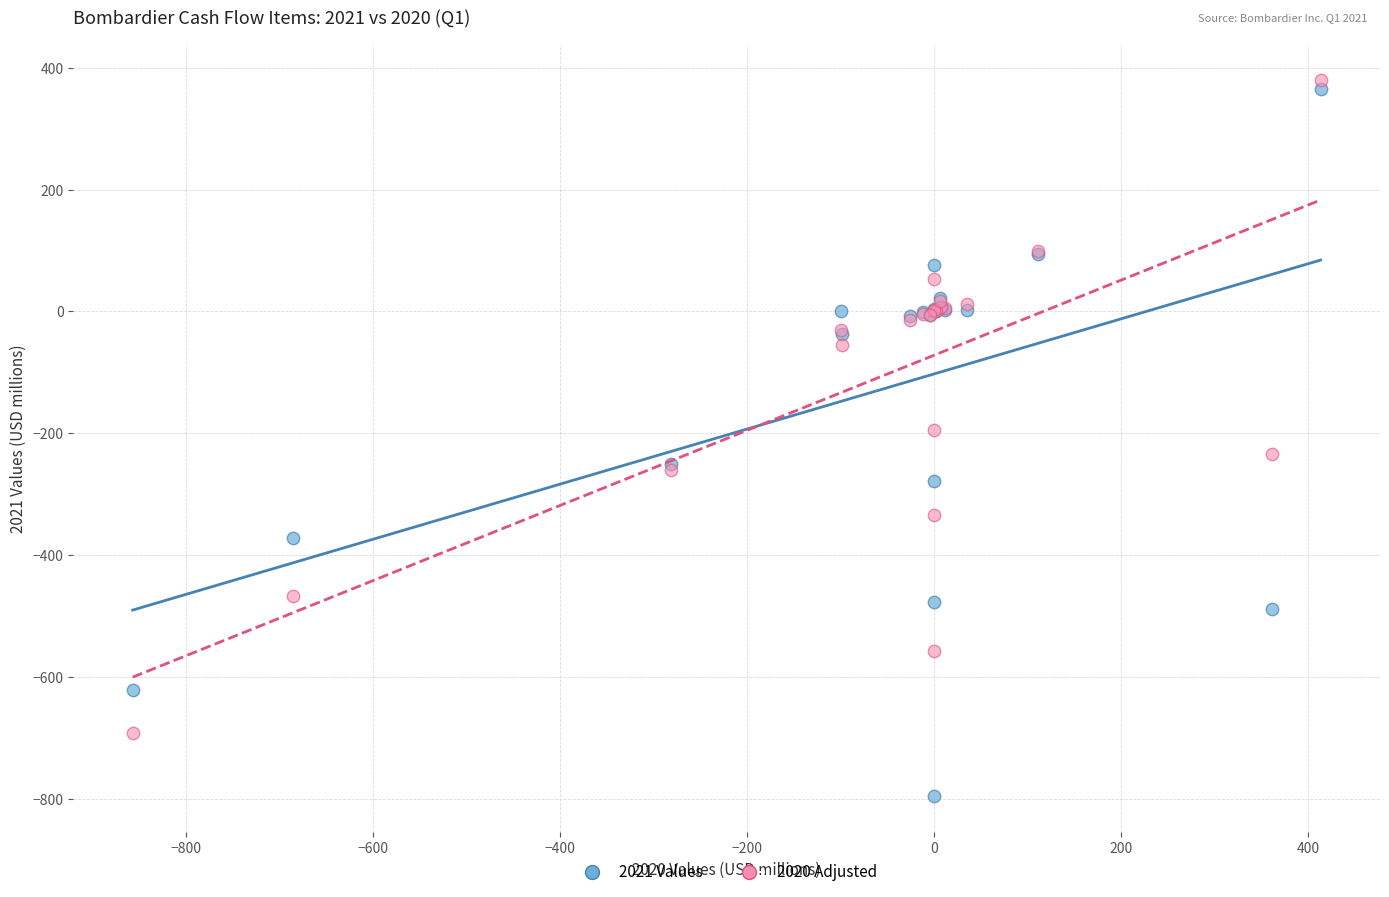

Which series has the widest spread of Y values?

2021 Values